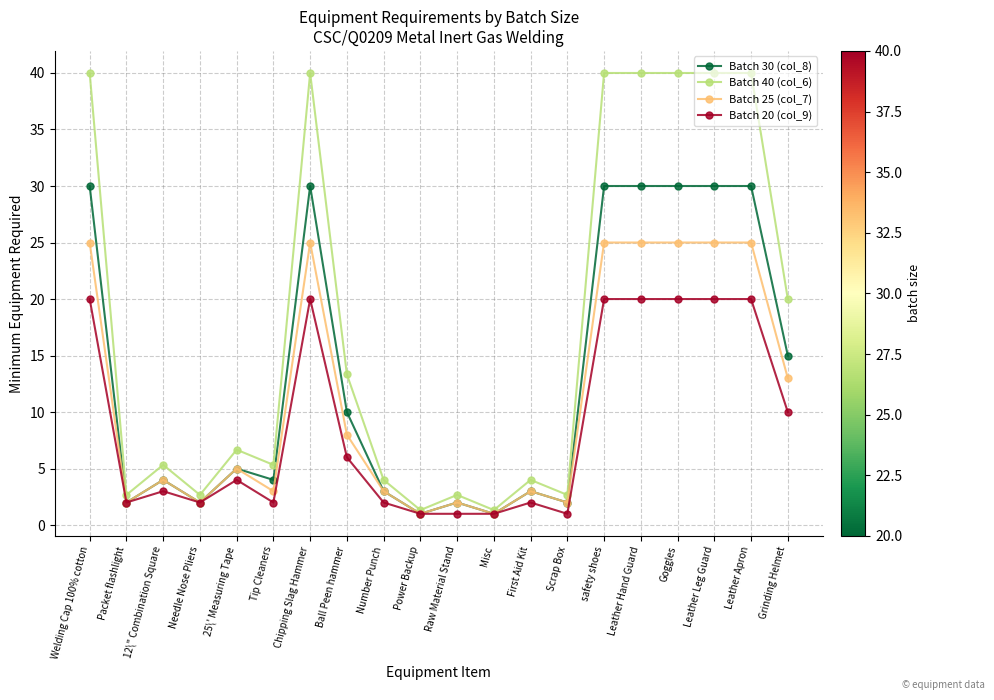

Which series changed the most between Raw Material Stand and First Aid Kit?

Batch 40 (col_6)